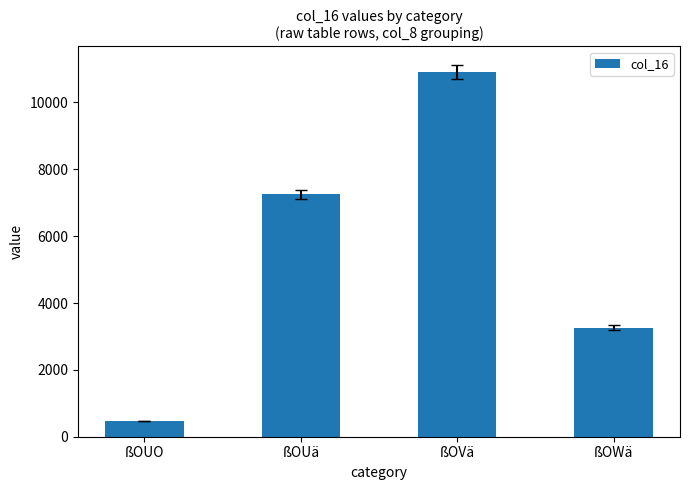

Which has a higher value, ßOWä or ßOVä?

ßOVä